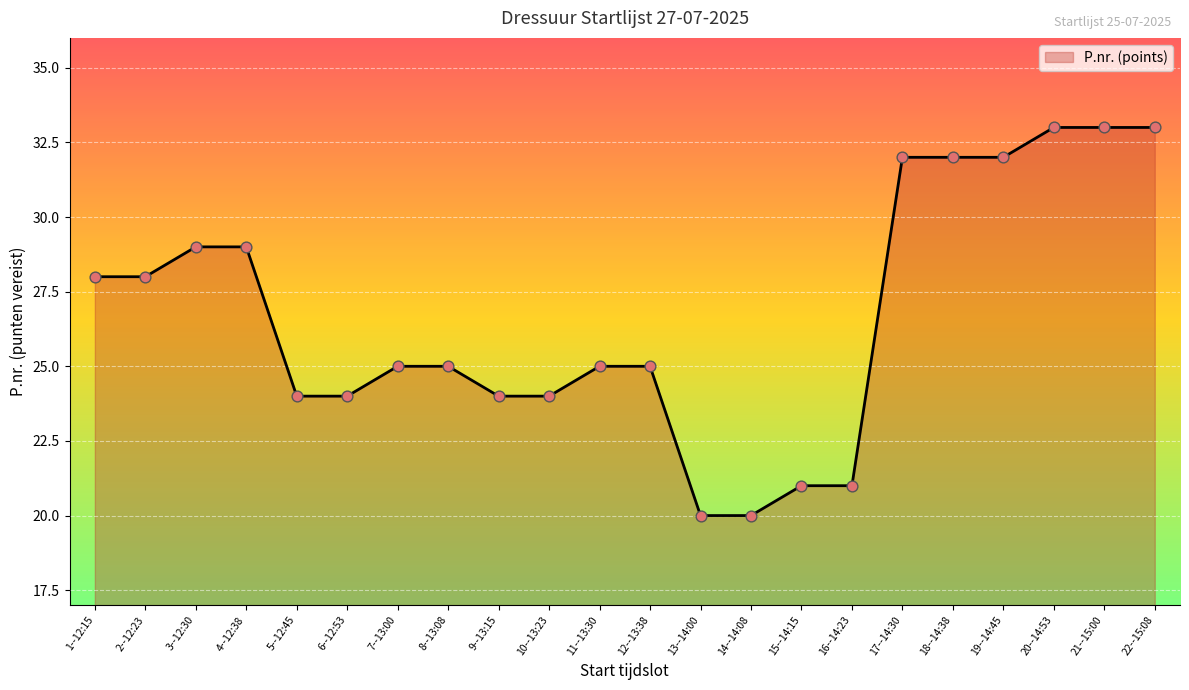

Between 15--14:15 and 7--13:00, which is larger?

7--13:00